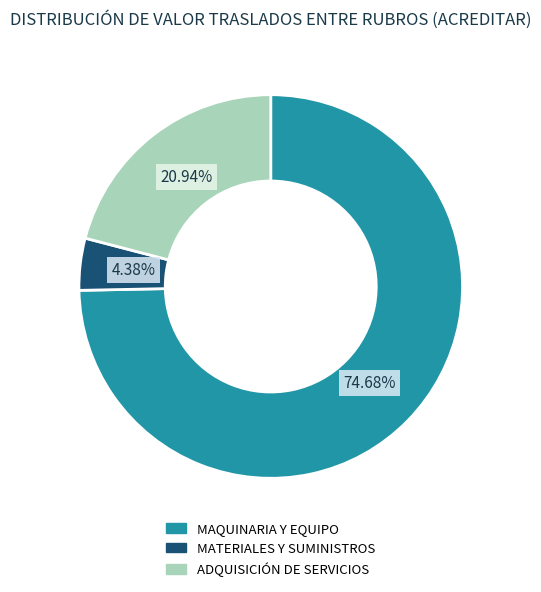

To the nearest percent, what is the difference between the largest and smallest slice percentages?

70%